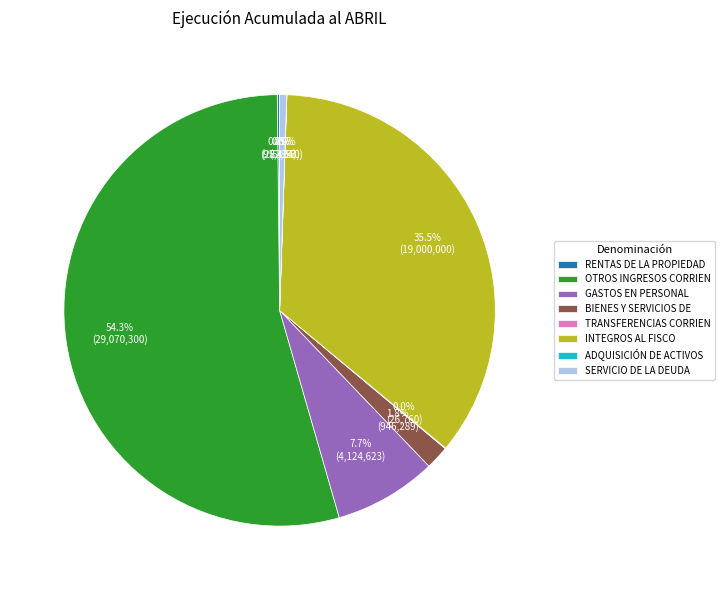

What is the largest slice in the pie chart?

OTROS INGRESOS CORRIEN